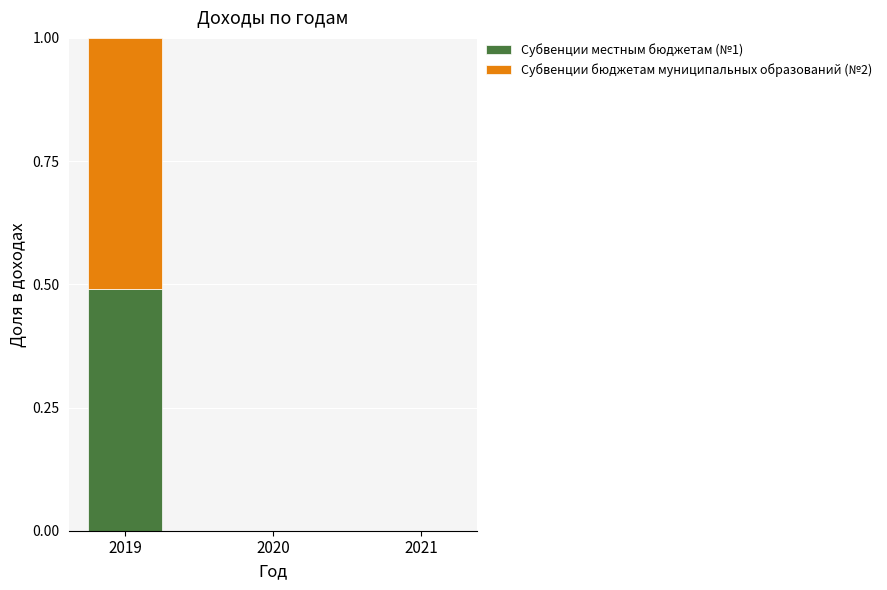

What is the highest value of the Субвенции местным бюджетам (№1) series?

0.5